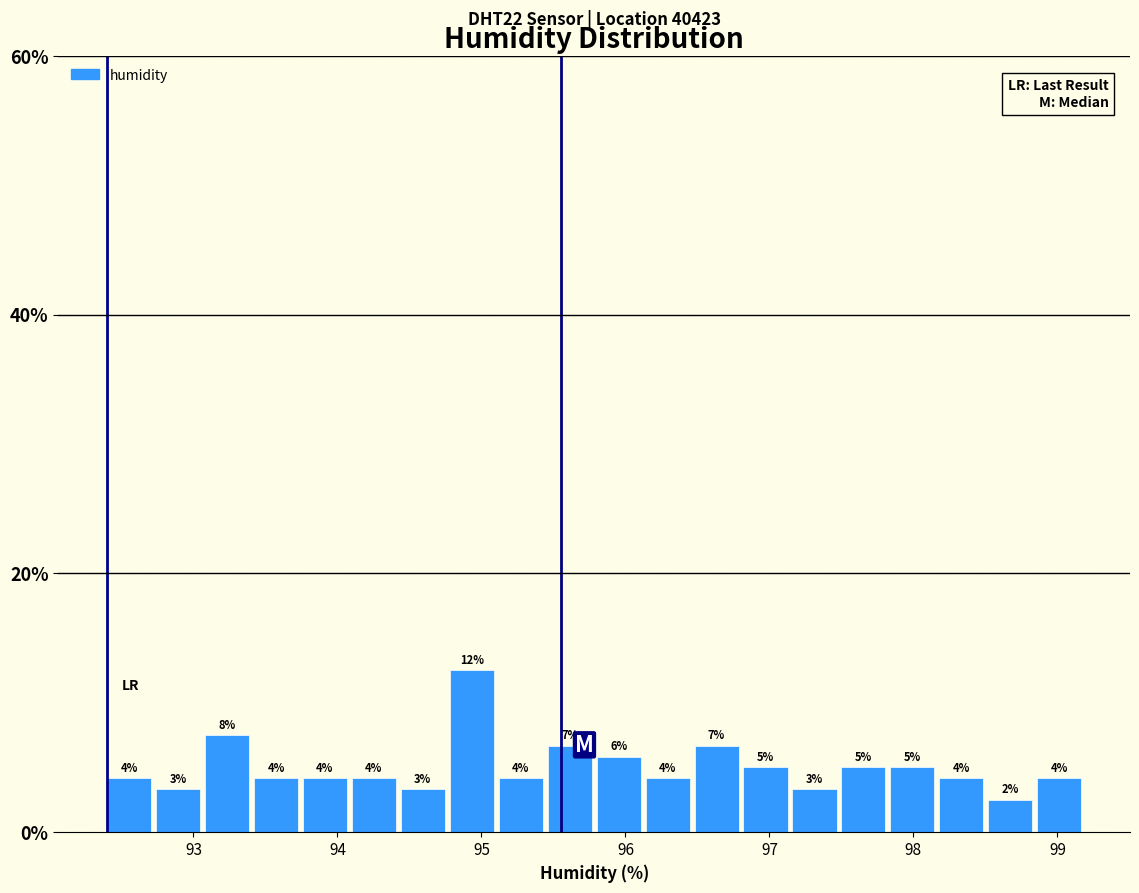

Read against the x-axis, roughly where is the centre of the tallest bar?

94.9